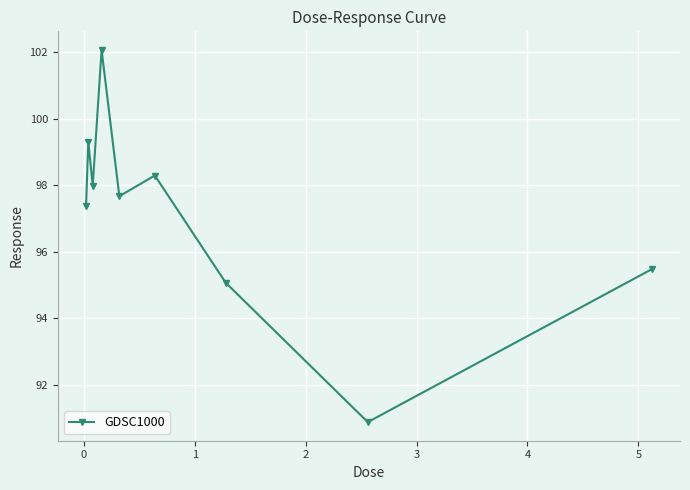

What is the smallest value displayed?

90.9